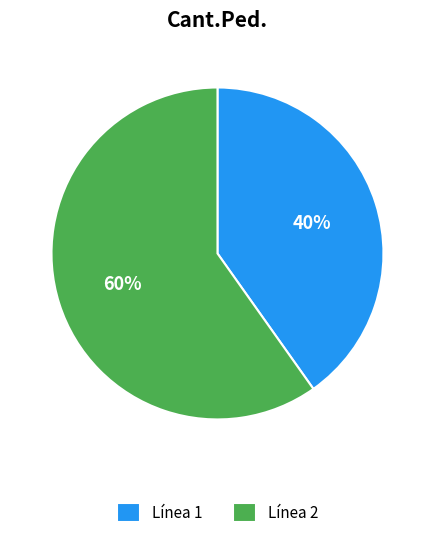

How many segments does this pie chart have?

2